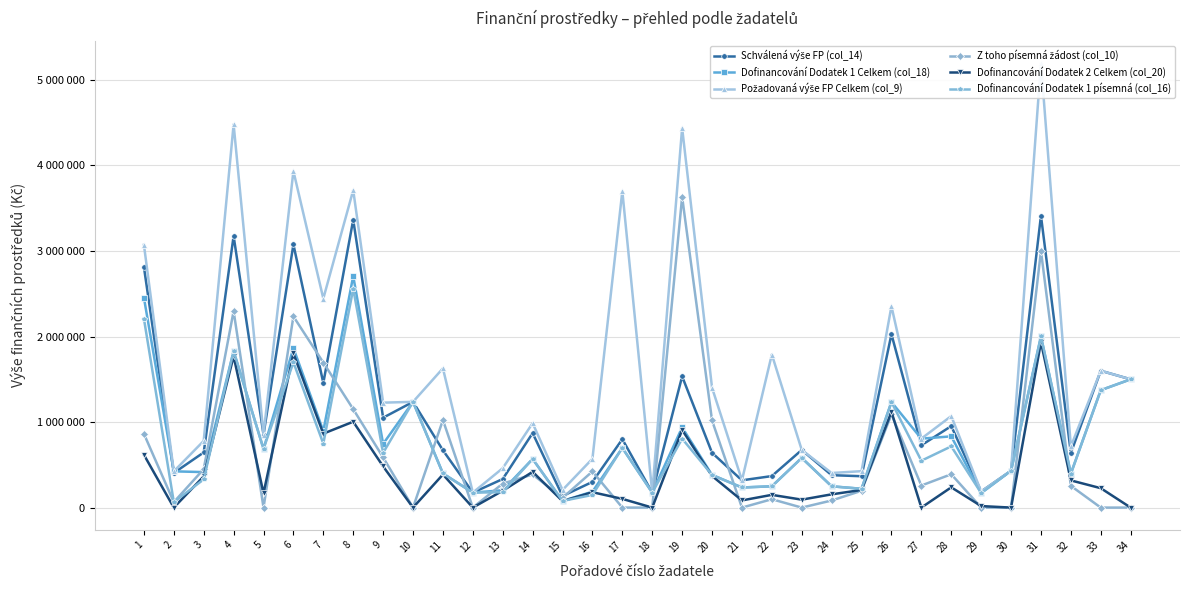

What is the difference between the second highest and minimum values in the Dofinancování Dodatek 1 písemná (col_16) series?

2146000